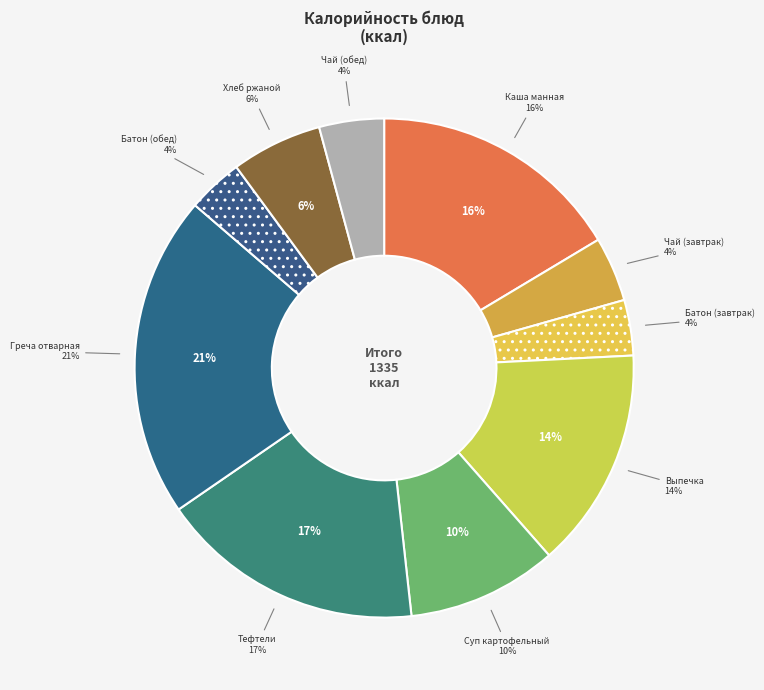

Count the number of slices in the pie.

10